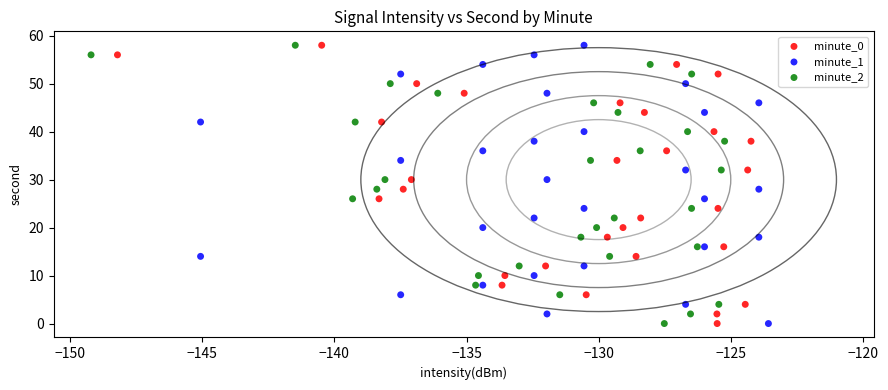

What are all the series names shown in the legend?

minute_0, minute_1, minute_2